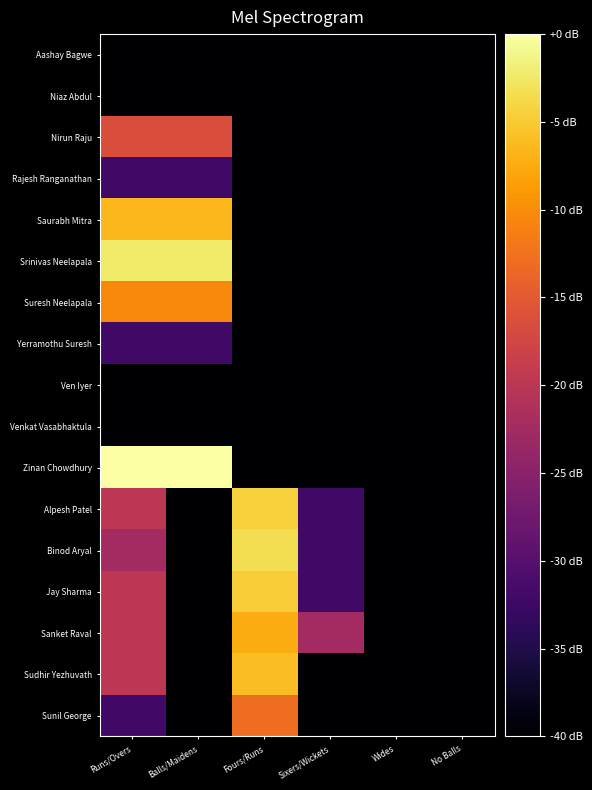

Which series has the largest range (max minus min)?

Zinan Chowdhury